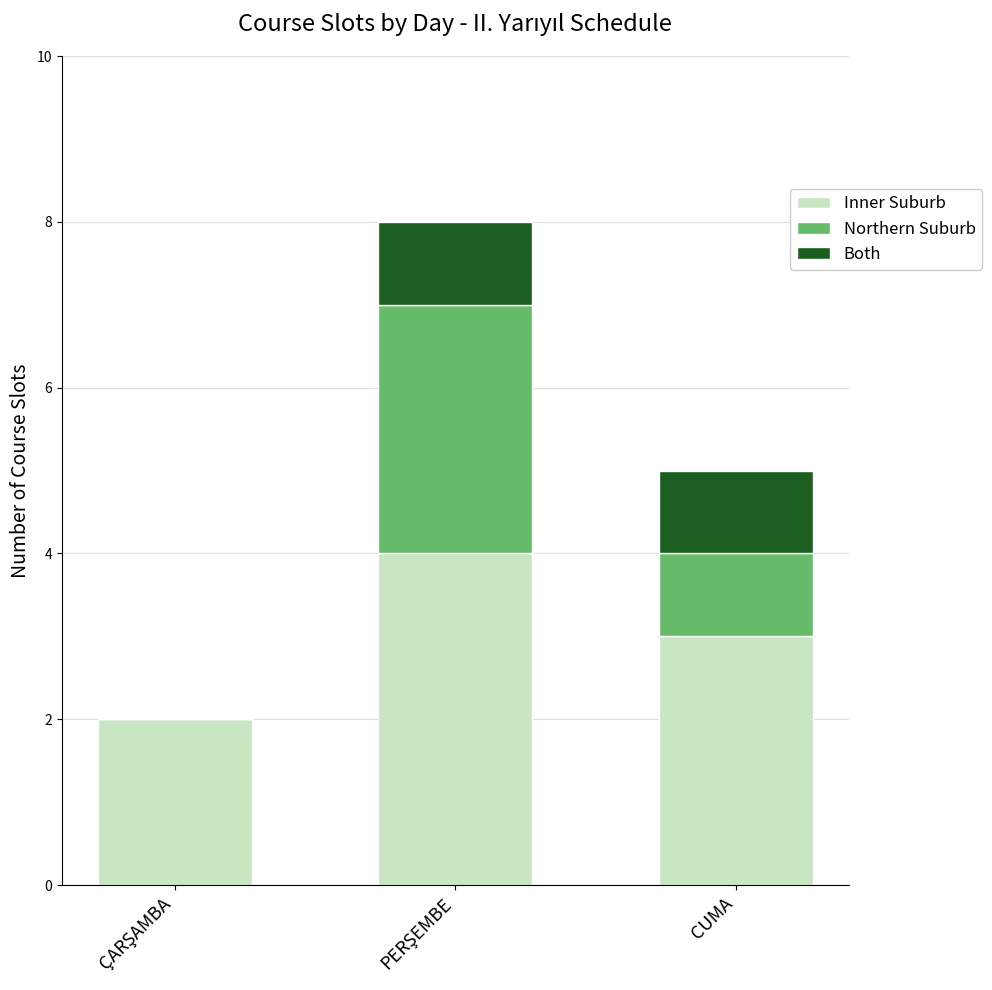

Are the bars horizontal?

No